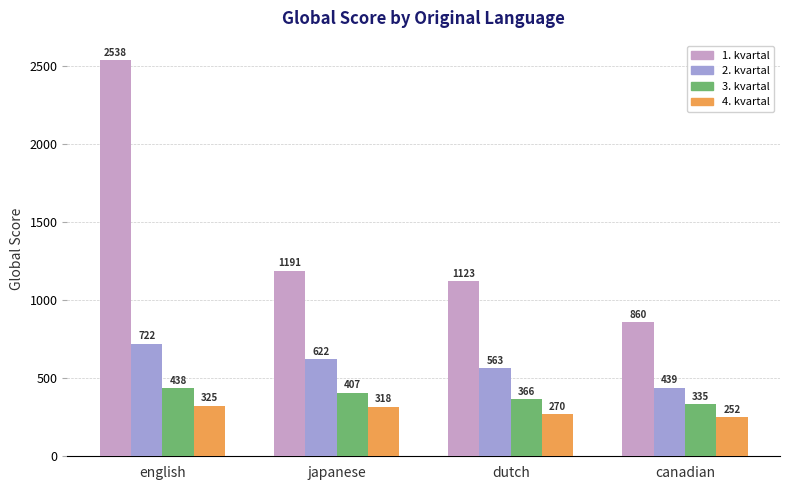

Which series has the largest total across all categories?

1. kvartal